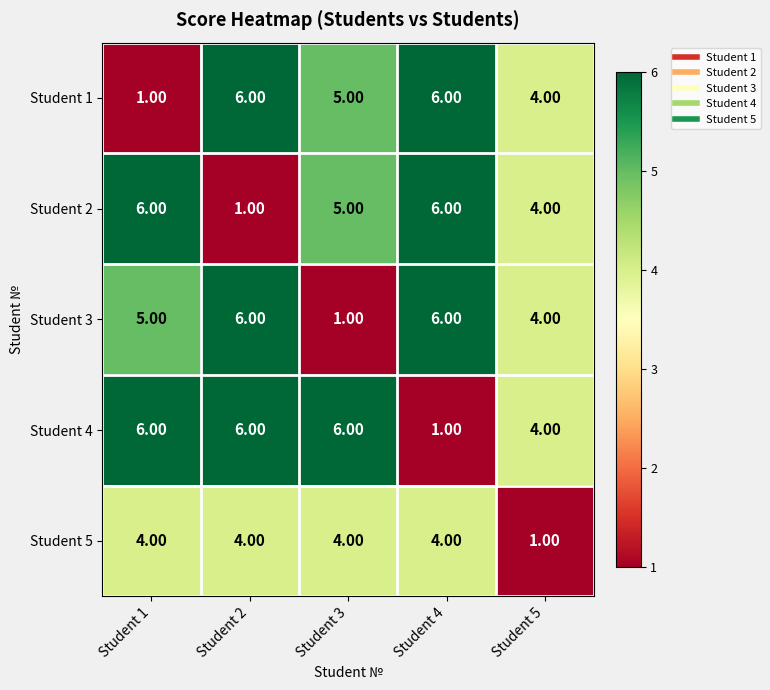

What is the difference between the highest and lowest values at Student 5?

3